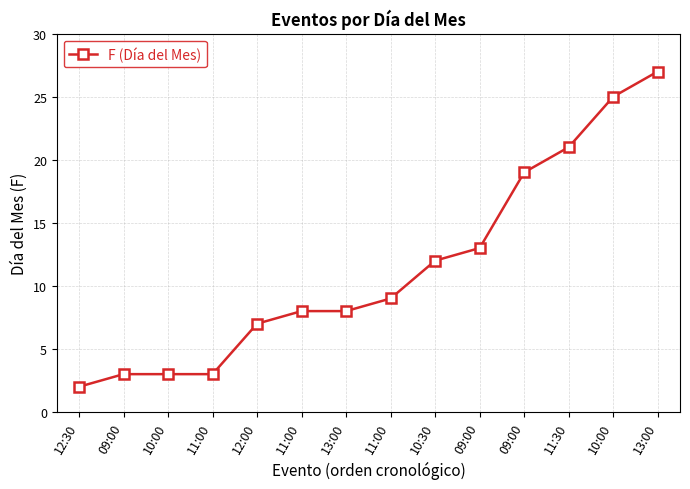

How many data points are less than 9?

7